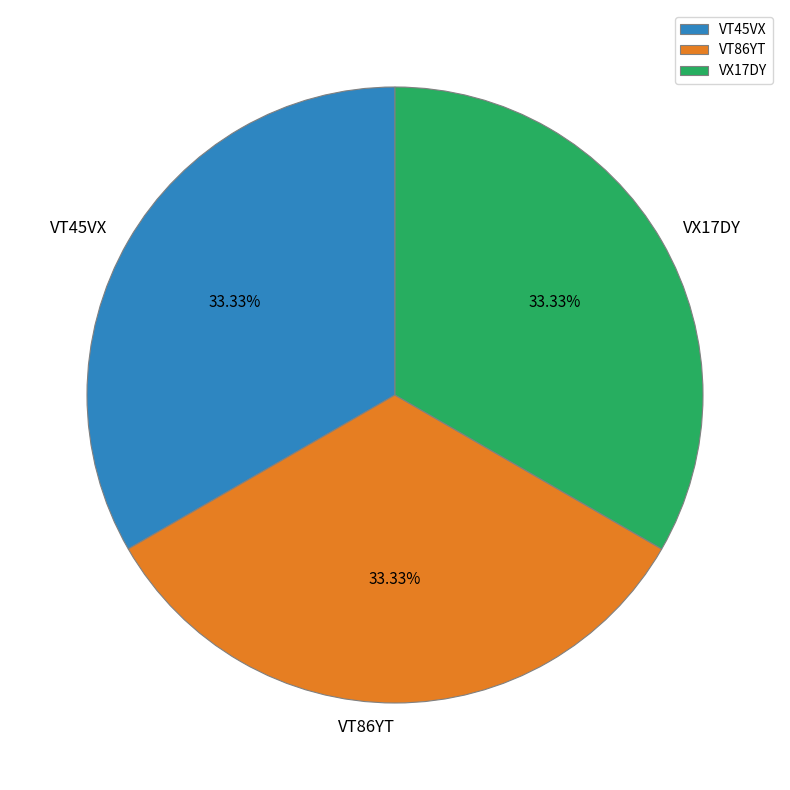

The VX17DY slice represents 33% of the pie. True or false?

True